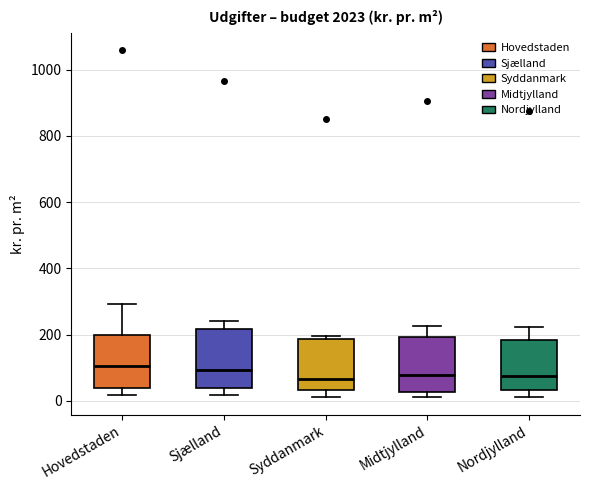

Reading left to right, transcribe this box plot: for each box, give where its median line is, the range the box spans, and where its two whiskers end, as read against the y-axis. The values are not printed on the chart, so give them approximately, as read against the axis.

Hovedstaden: median 100, box 40 to 200, whiskers 20 to 300
Sjælland: median 100, box 40 to 220, whiskers 20 to 240
Syddanmark: median 60, box 40 to 180, whiskers 20 to 200
Midtjylland: median 80, box 20 to 200, whiskers 20 (just below the box's lower edge) to 220
Nordjylland: median 80, box 40 to 180, whiskers 20 to 220